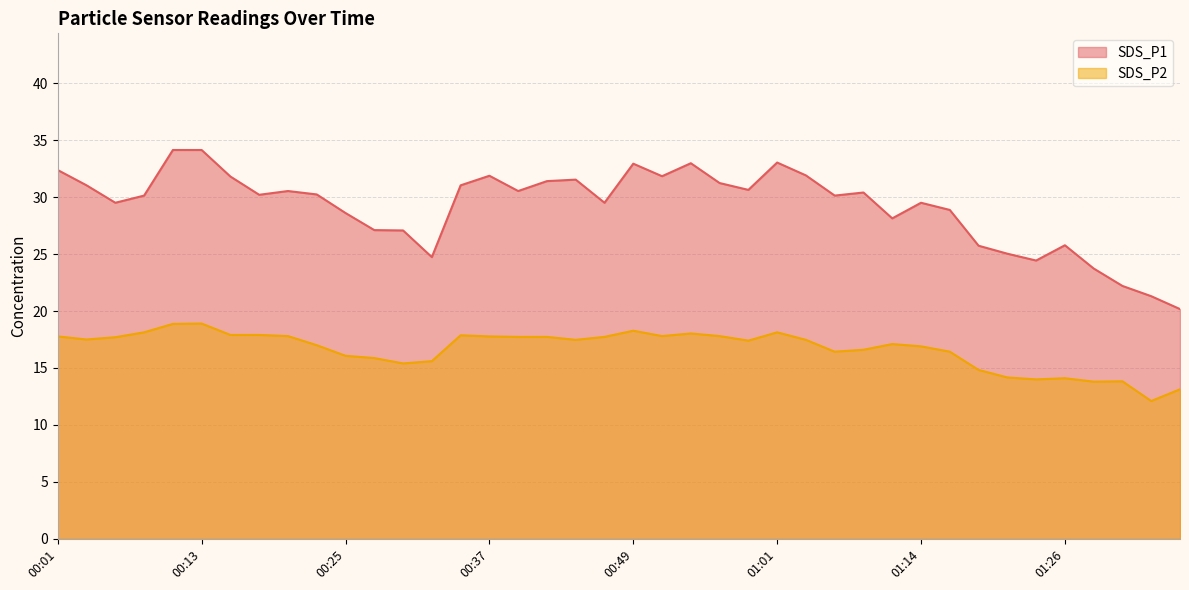

Reading right to left, what are all the values shown in this chart?

SDS_P1: 20.2	21.3	22.2	23.7	25.8	24.4	25.0	25.7	28.9	29.5	28.1	30.4	30.1	31.9	33.0	30.6	31.2	33.0	31.8	32.9	29.5	31.5	31.4	30.5	31.9	31.0	24.7	27.1	27.1	28.6	30.2	30.5	30.2	31.8	34.1	34.1	30.1	29.5	31.0	32.4
SDS_P2: 13.1	12.1	13.8	13.8	14.1	14.0	14.2	14.8	16.4	16.9	17.1	16.6	16.4	17.5	18.1	17.4	17.8	18.0	17.8	18.3	17.7	17.5	17.7	17.7	17.8	17.9	15.6	15.4	15.9	16.1	17.0	17.8	17.9	17.9	18.9	18.9	18.1	17.7	17.5	17.8